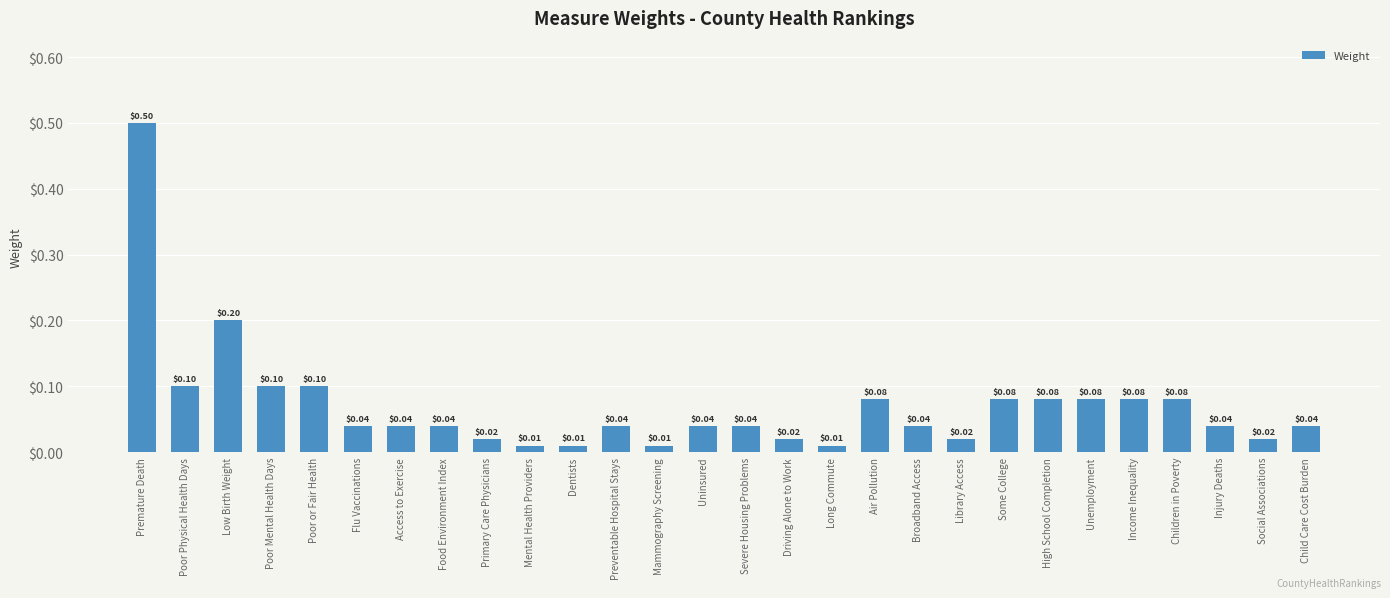

What is the change in value from Premature Death to Unemployment?

-0.4